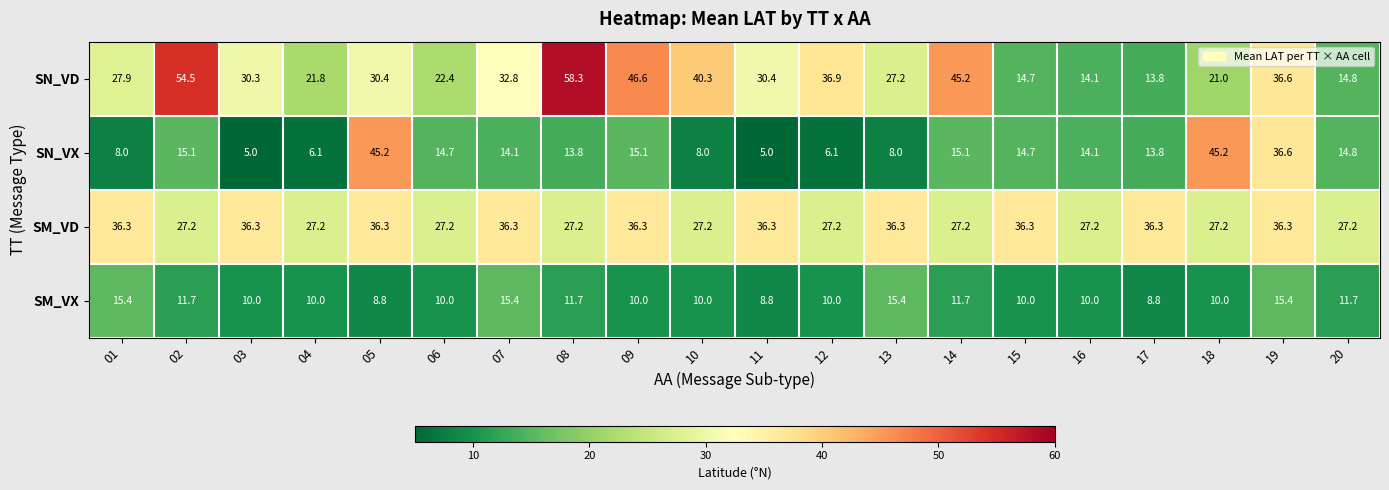

List the series in order of their peak value, highest first.

SN_VD, SN_VX, SM_VD, SM_VX